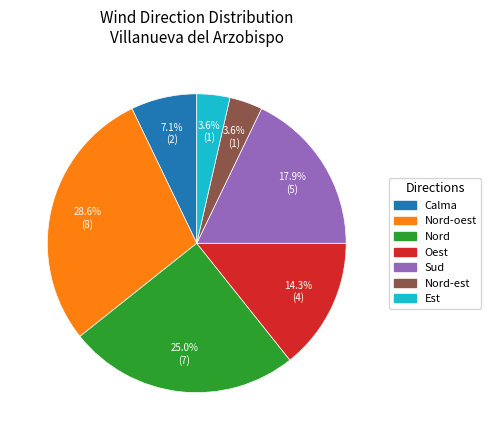

Which has a higher value, Est or Oest?

Oest